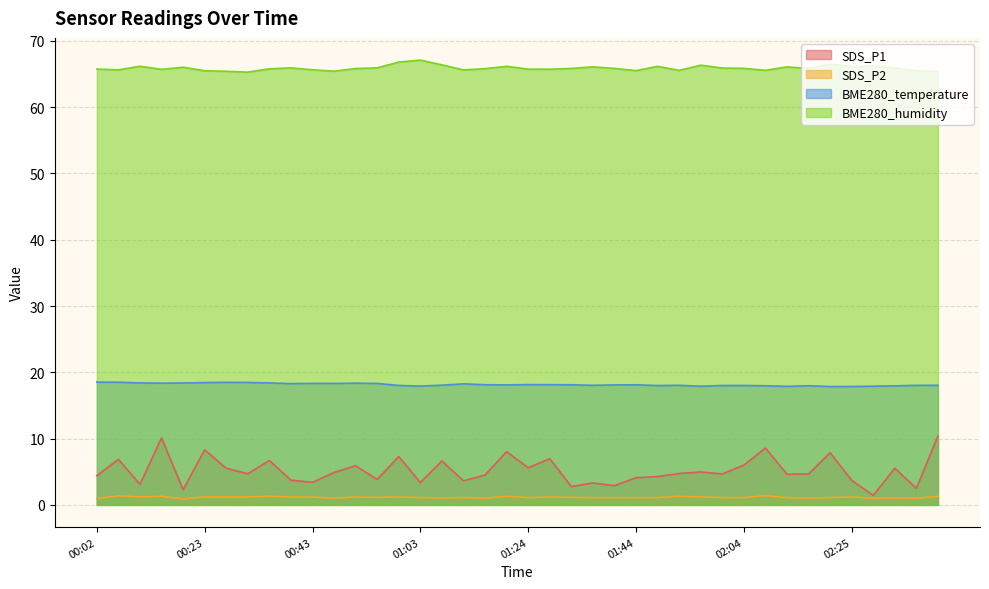

Reading left to right, what are all the values shown in this chart?

SDS_P1: 4.4	6.9	3.1	10.1	2.3	8.3	5.5	4.7	6.7	3.7	3.4	4.9	5.9	3.8	7.3	3.4	6.6	3.6	4.5	8.0	5.6	7.0	2.8	3.3	2.9	4.1	4.3	4.7	5.0	4.7	6.0	8.6	4.6	4.7	7.9	3.7	1.4	5.5	2.5	10.4
SDS_P2: 1.0	1.4	1.2	1.3	0.9	1.2	1.2	1.2	1.3	1.2	1.2	1.0	1.2	1.1	1.2	1.1	1.0	1.1	1.0	1.3	1.1	1.2	1.1	1.1	1.1	1.1	1.1	1.3	1.2	1.1	1.1	1.4	1.1	1.0	1.1	1.2	1.0	1.0	1.0	1.3
BME280_temperature: 18.5	18.5	18.4	18.4	18.4	18.4	18.5	18.5	18.4	18.3	18.3	18.3	18.4	18.3	18.0	17.9	18.1	18.3	18.1	18.1	18.1	18.1	18.1	18.0	18.1	18.1	18.0	18.0	17.9	18.0	18.0	18.0	17.9	18.0	17.9	17.9	17.9	18.0	18.0	18.0
BME280_humidity: 65.8	65.6	66.2	65.7	66.0	65.5	65.4	65.3	65.8	65.9	65.6	65.4	65.8	65.9	66.8	67.1	66.4	65.6	65.8	66.2	65.7	65.7	65.8	66.1	65.8	65.5	66.2	65.6	66.3	65.9	65.9	65.6	66.1	65.8	66.5	66.1	66.2	65.9	65.5	65.4